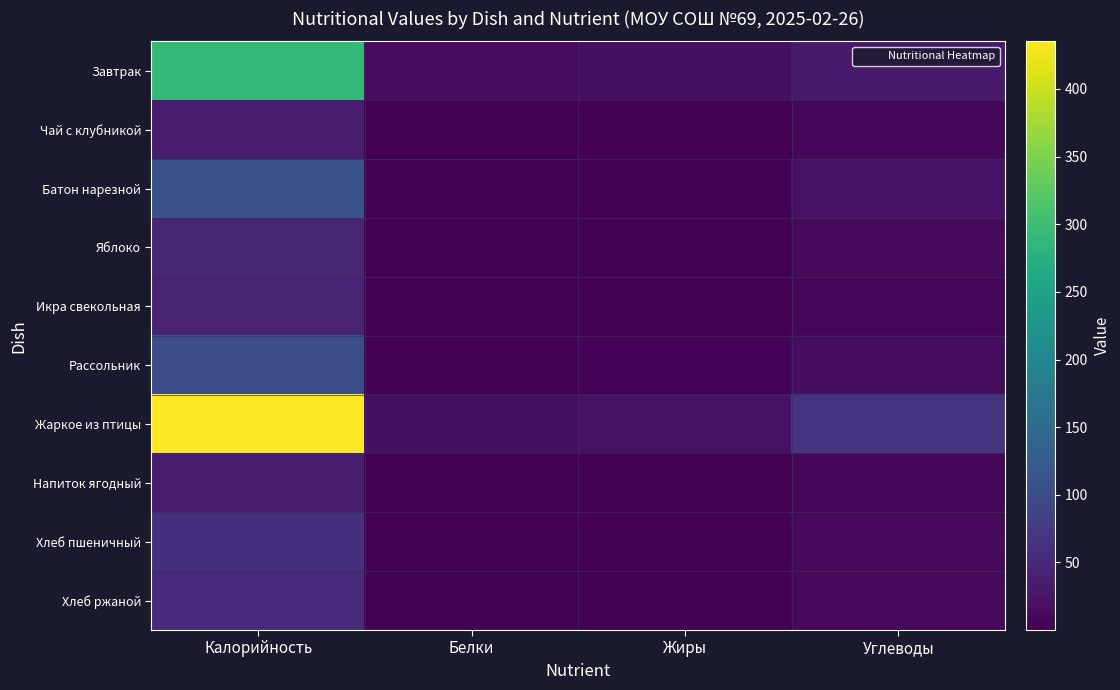

Between Калорийность and Жиры, which series saw the biggest shift?

Жаркое из птицы